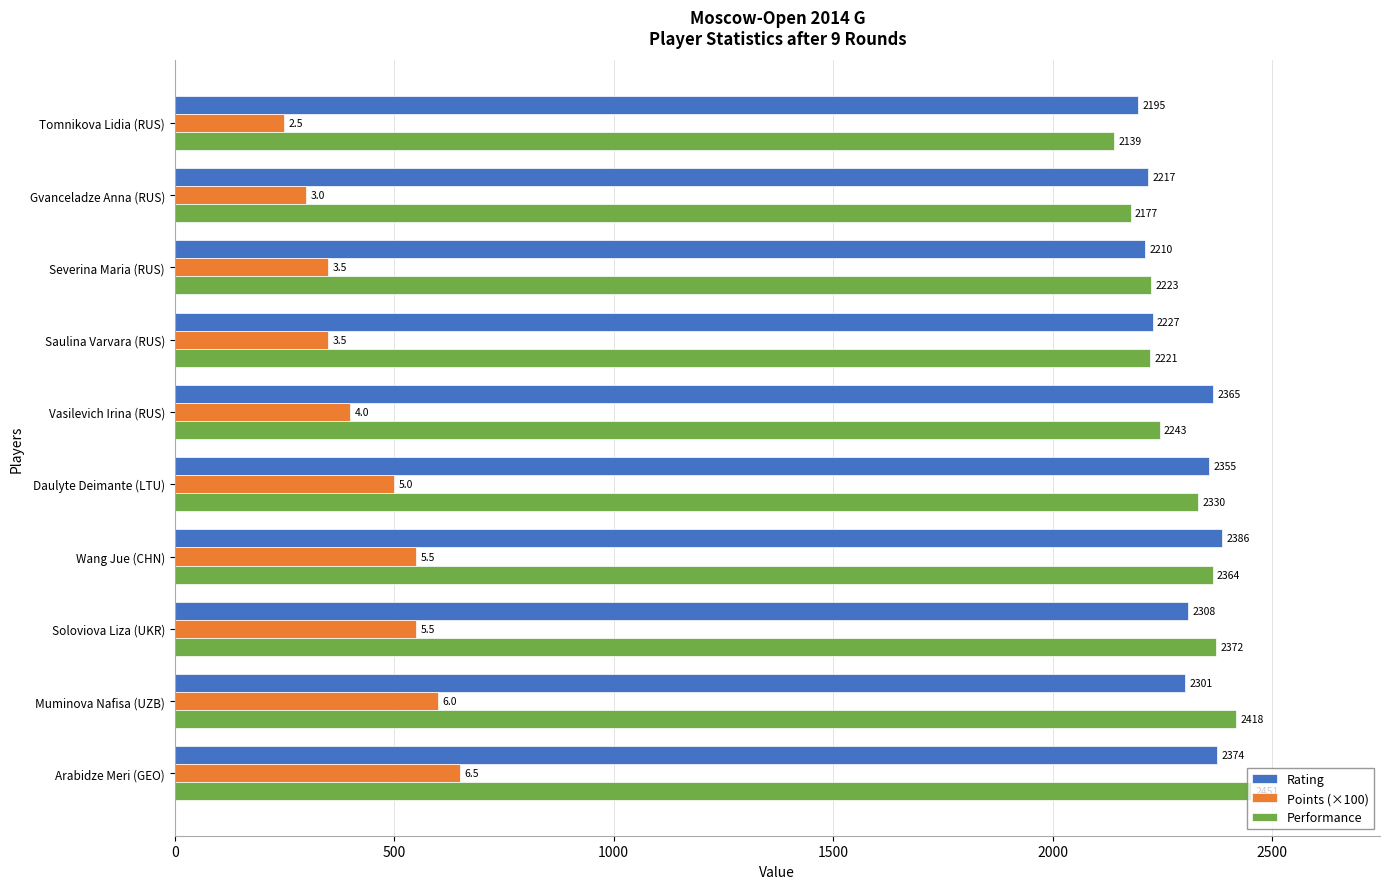

At which category is the sum across all series the highest?

Arabidze Meri (GEO)